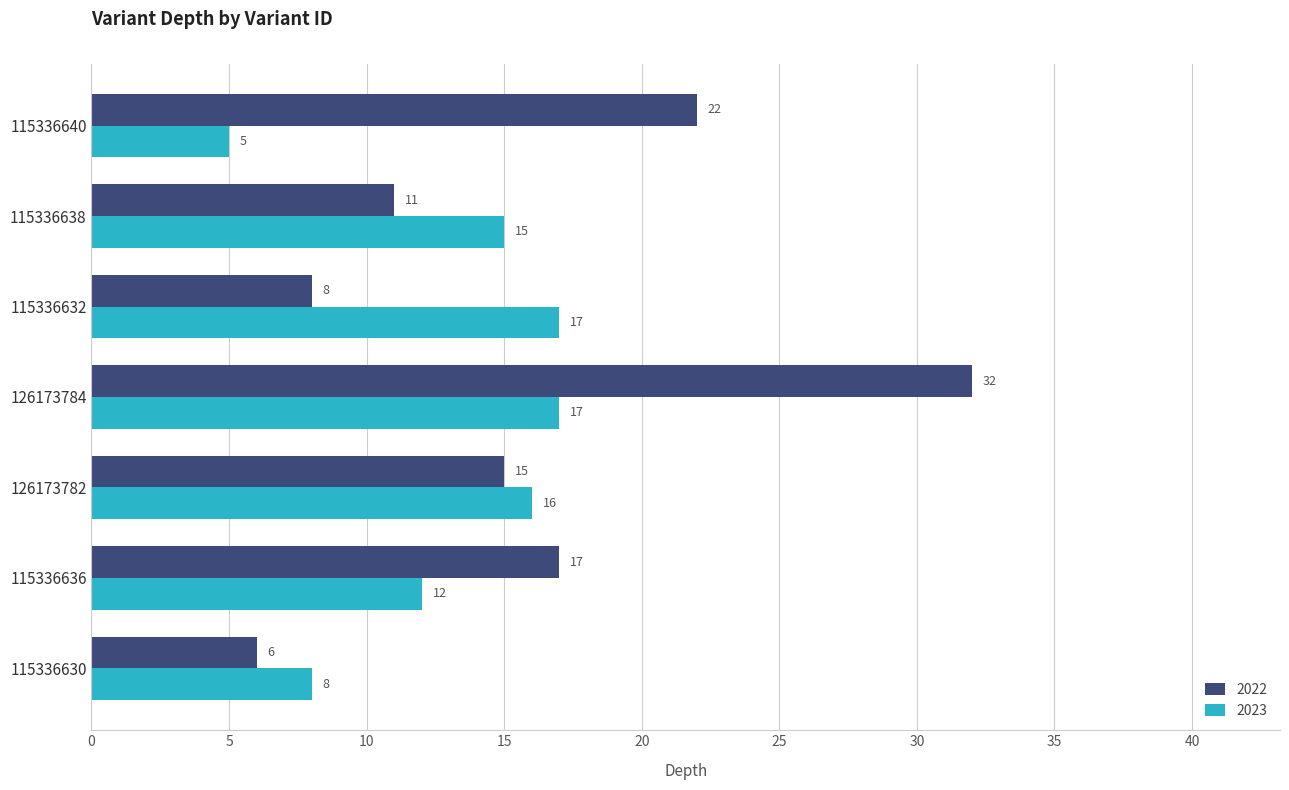

Which label corresponds to the largest value in the chart?

126173784